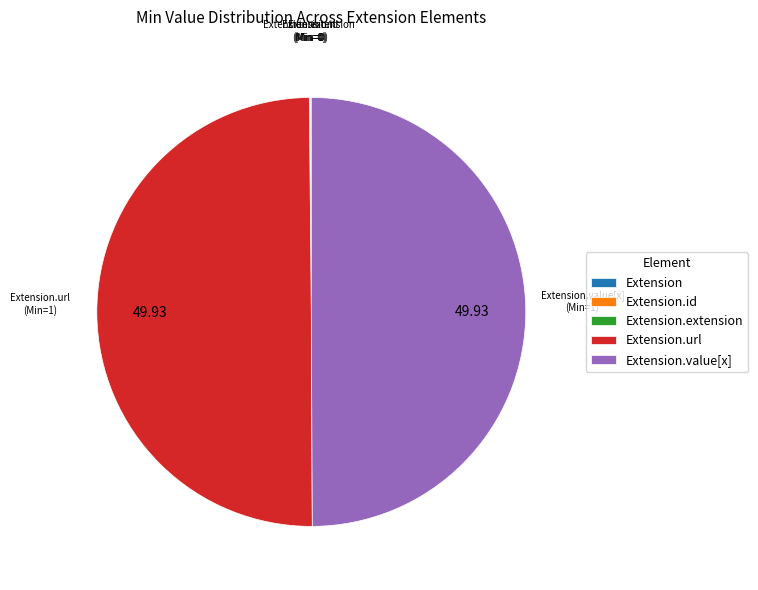

To the nearest percent, what is the combined percentage of Extension.url and Extension?

50%